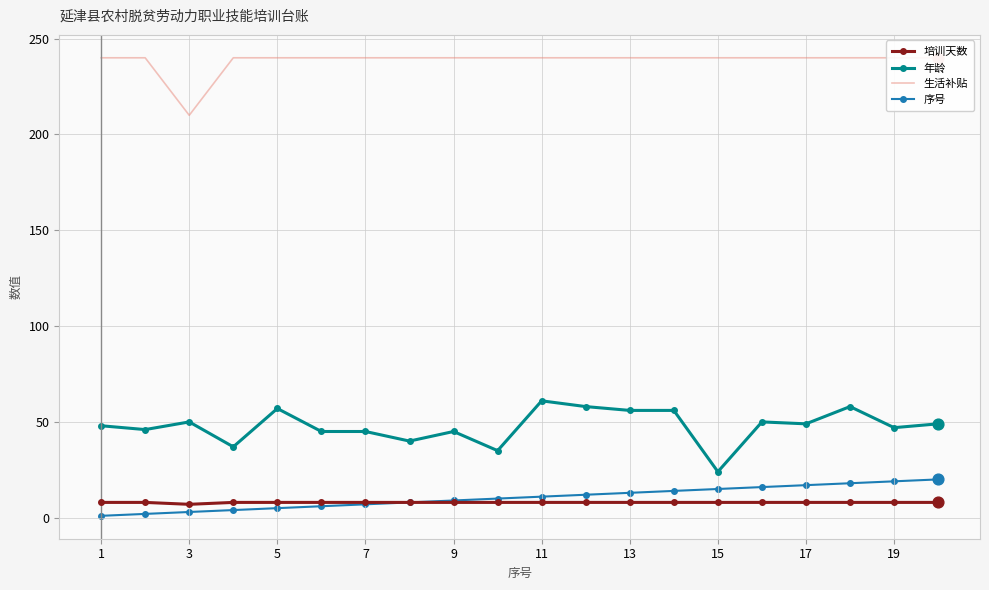

Which series reaches the minimum Y coordinate?

序号